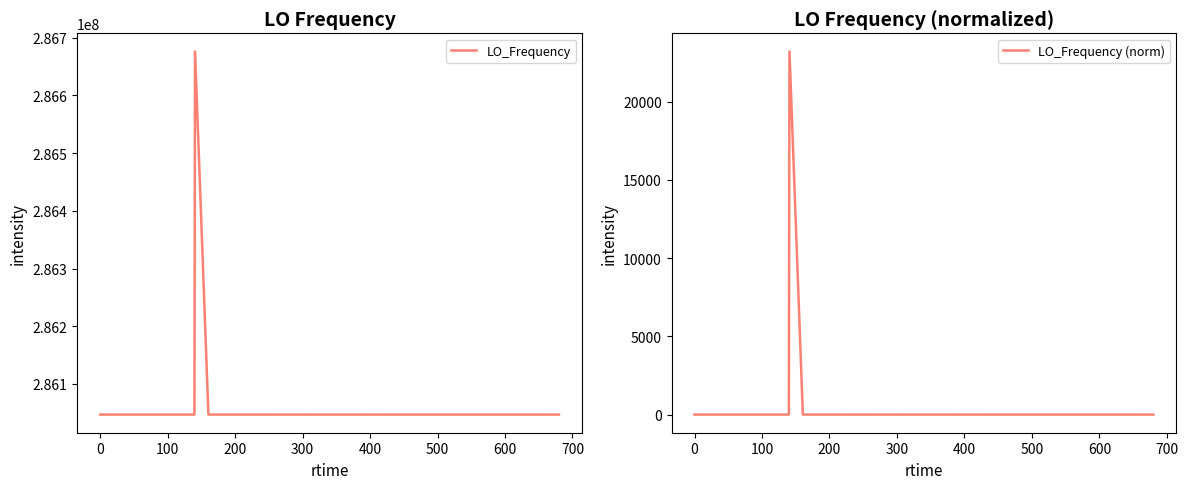

What are all the series names shown in the legend?

LO_Frequency, LO_Frequency (norm)